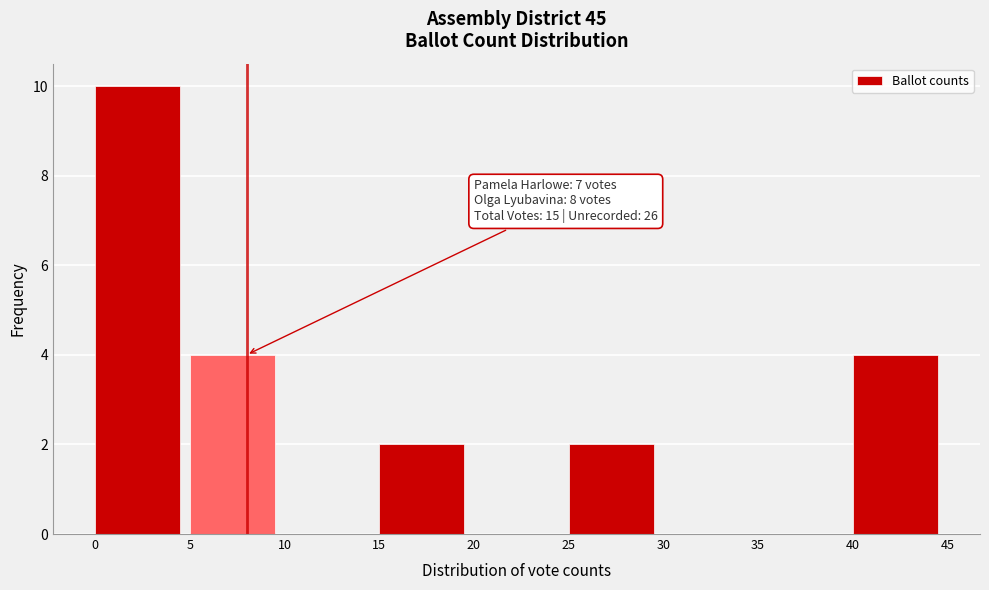

Over which range of the x-axis is the bar tallest?

0 to 5